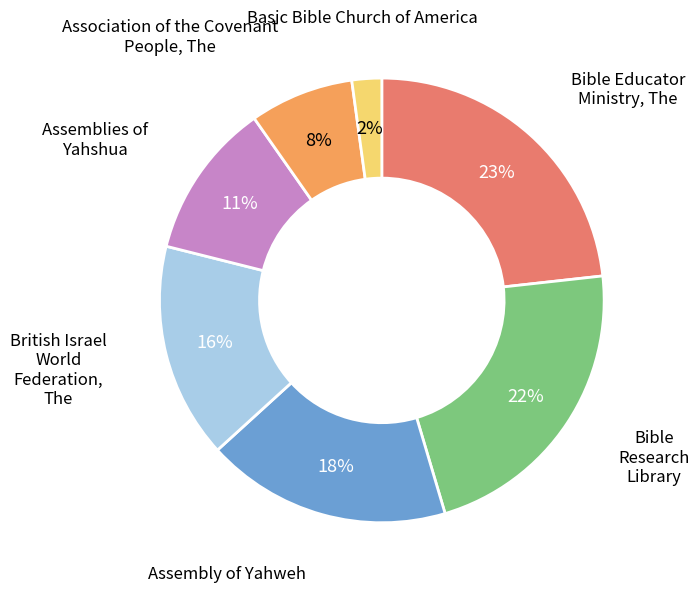

Do Association of the Covenant People, The and Basic Bible Church of America together represent more than half of the pie?

No